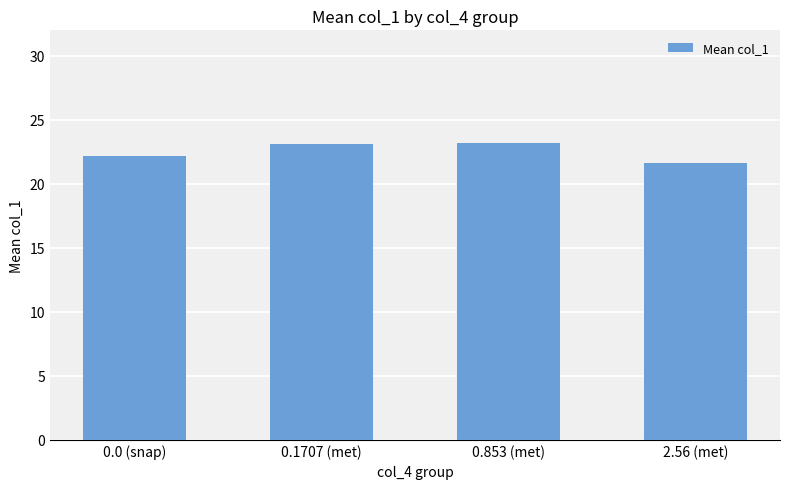

What is the approximate value at 0.1707 (met)?

23.1